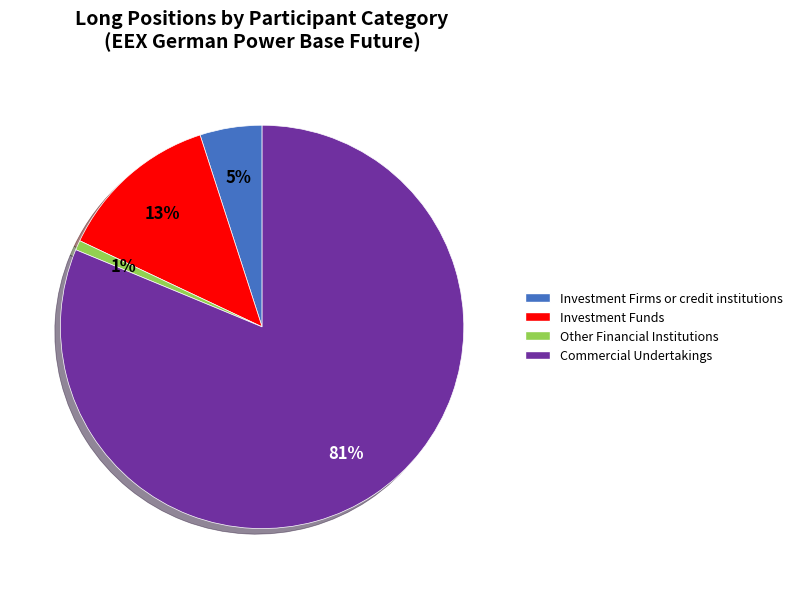

What is the smallest slice in the pie chart?

Other Financial Institutions